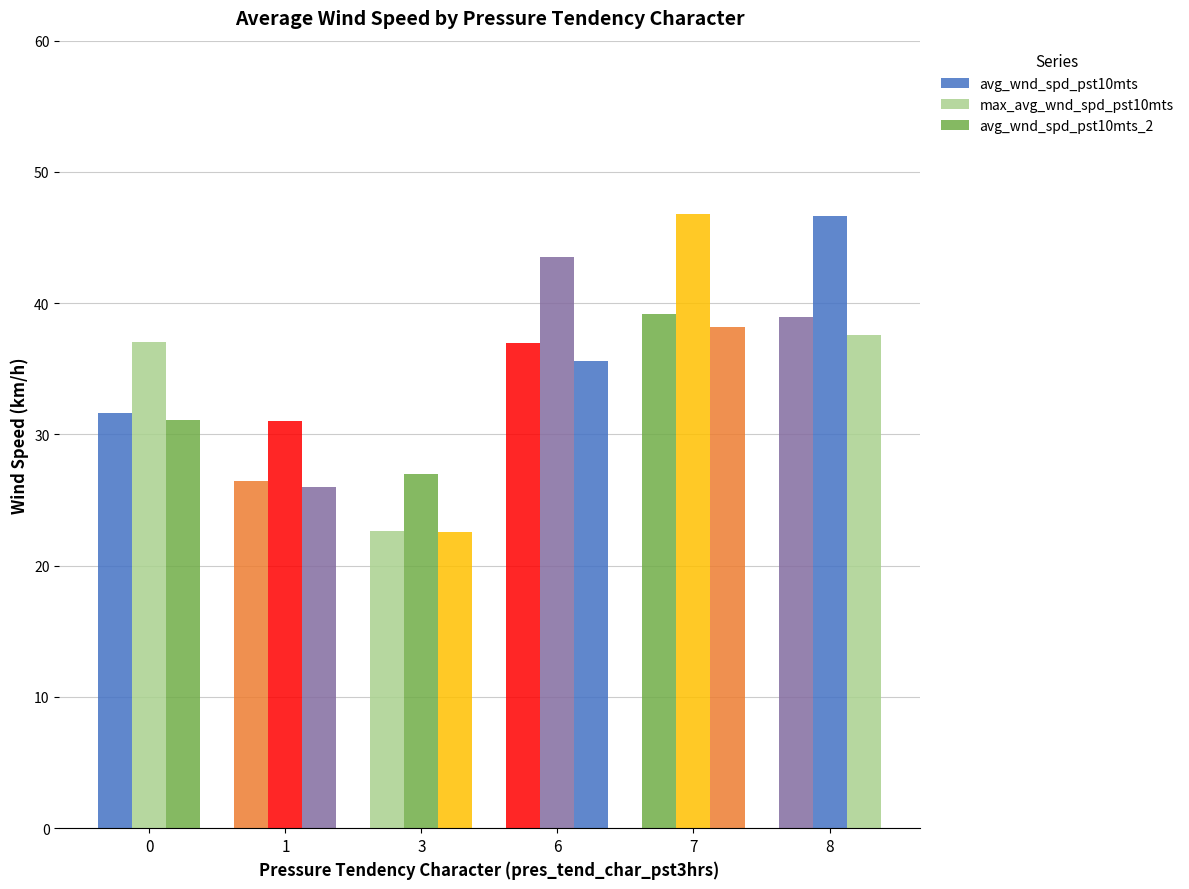

What is the sum of the max_avg_wnd_spd_pst10mts values at 1 and 8?

77.6